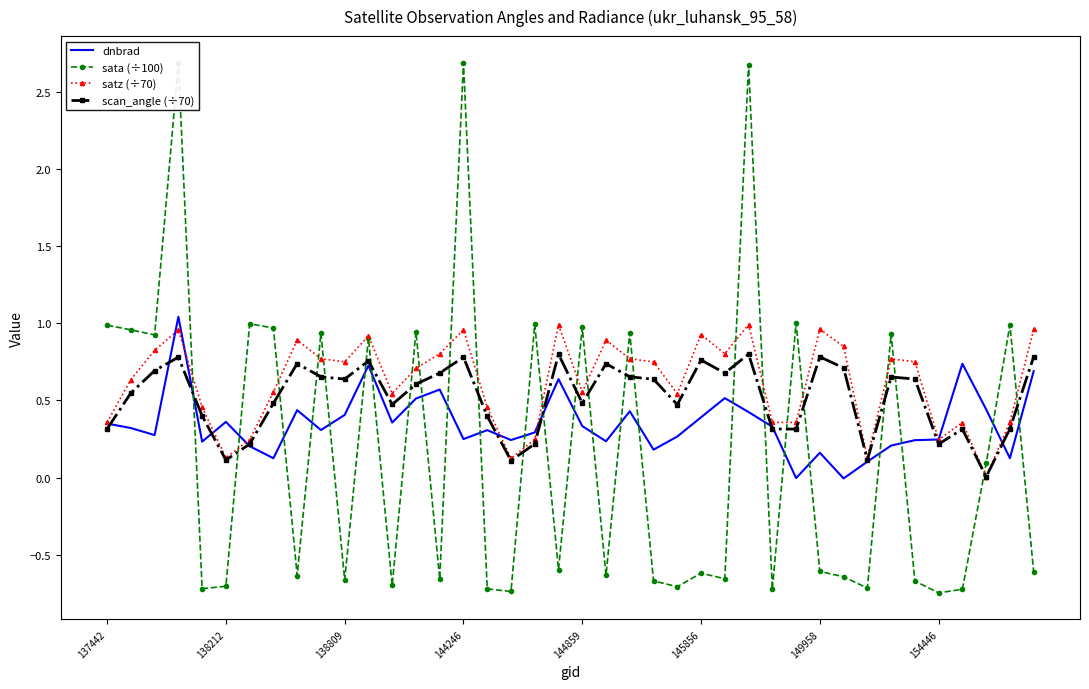

What is the difference between the second highest and second lowest values in the sata (÷100) series?

3.4